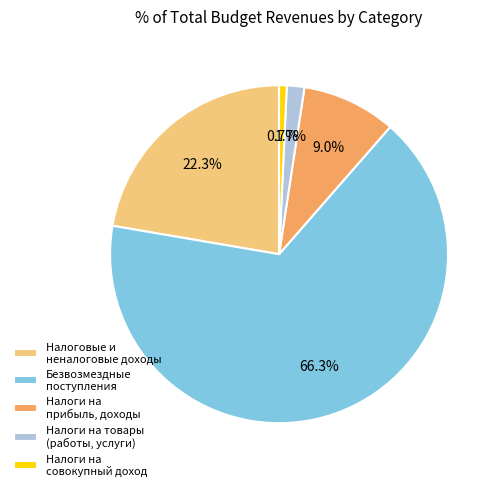

Which slice is the smallest?

Налоги на совокупный доход